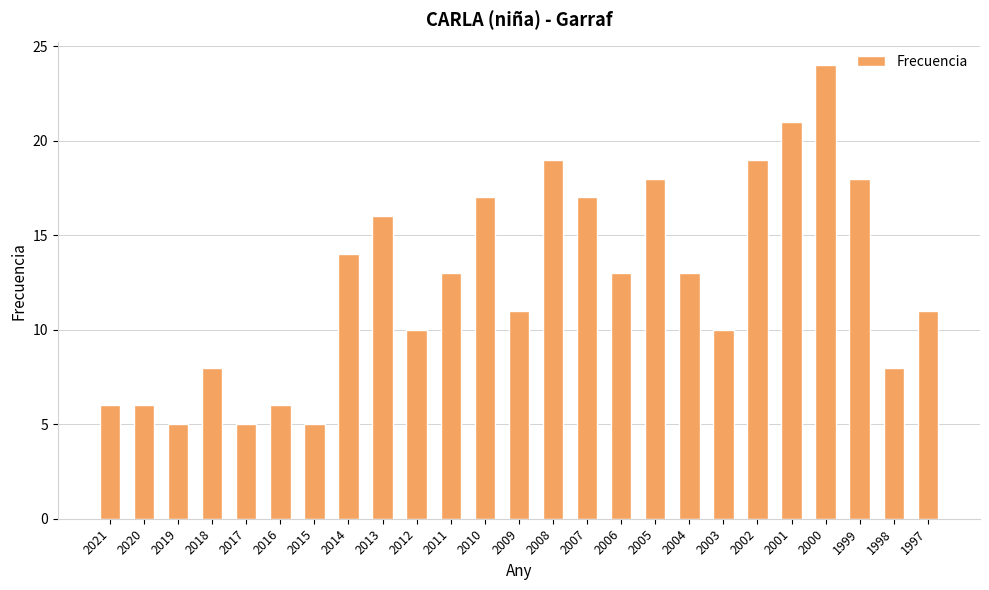

Between 2003 and 2013, which is larger?

2013